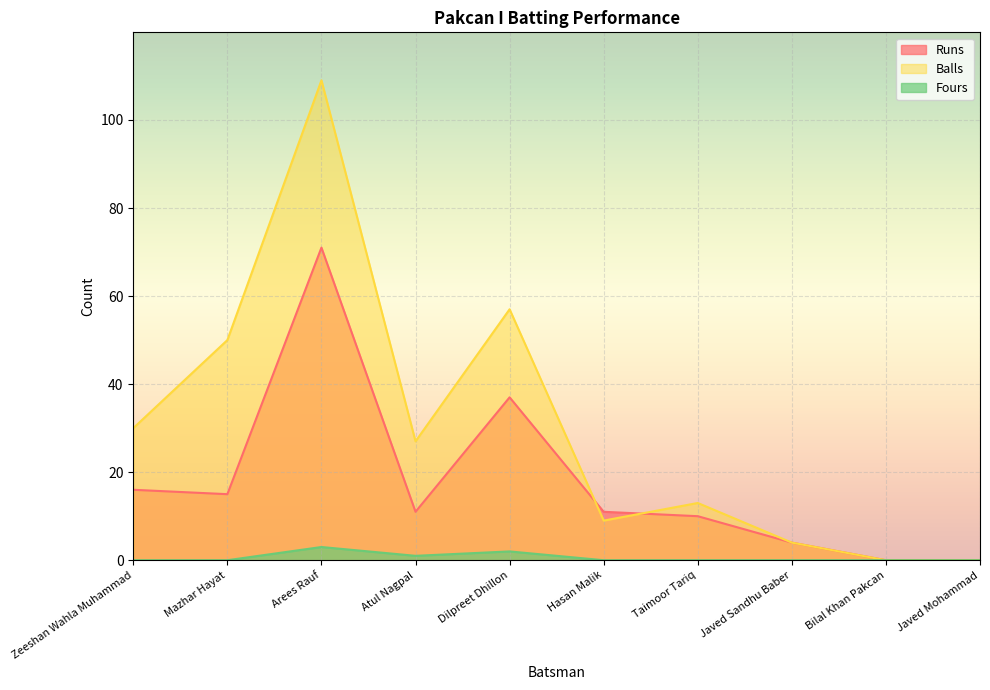

What are all the series names shown in the legend?

Runs, Balls, Fours